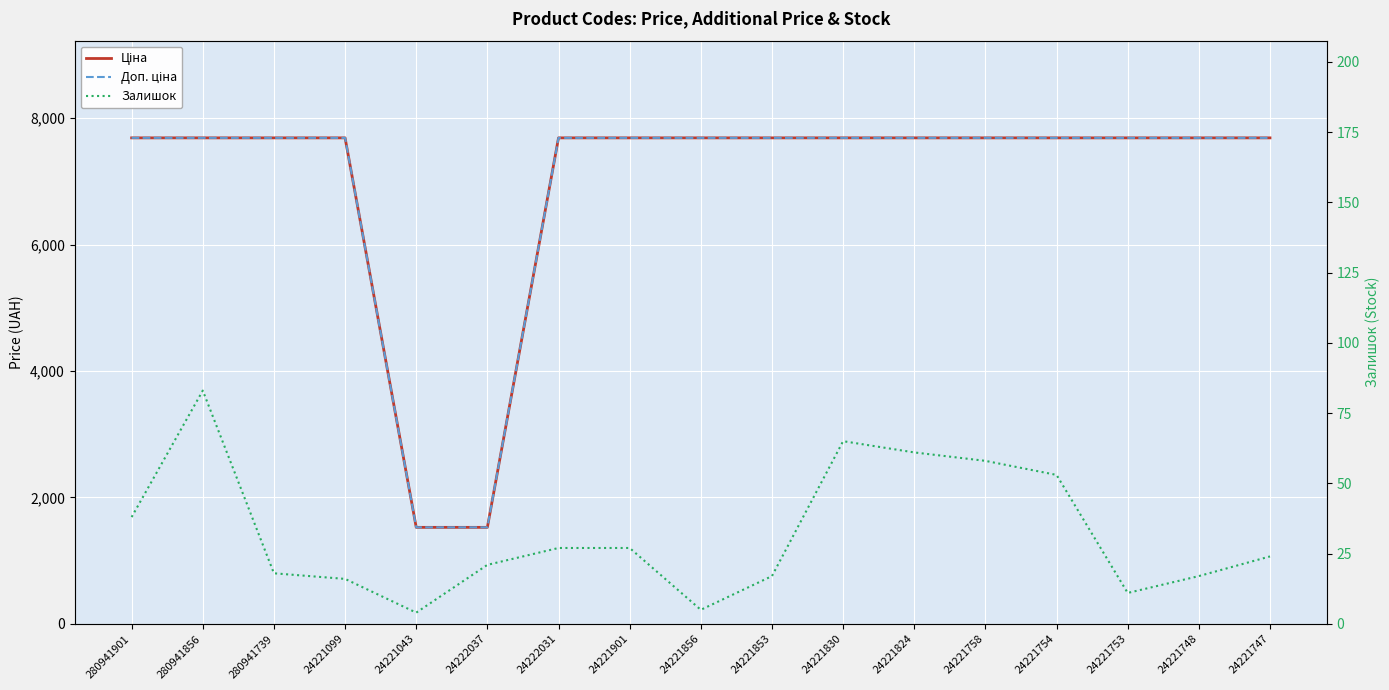

At 24221856, list the series in order from largest to smallest.

Ціна, Доп. ціна, Залишок